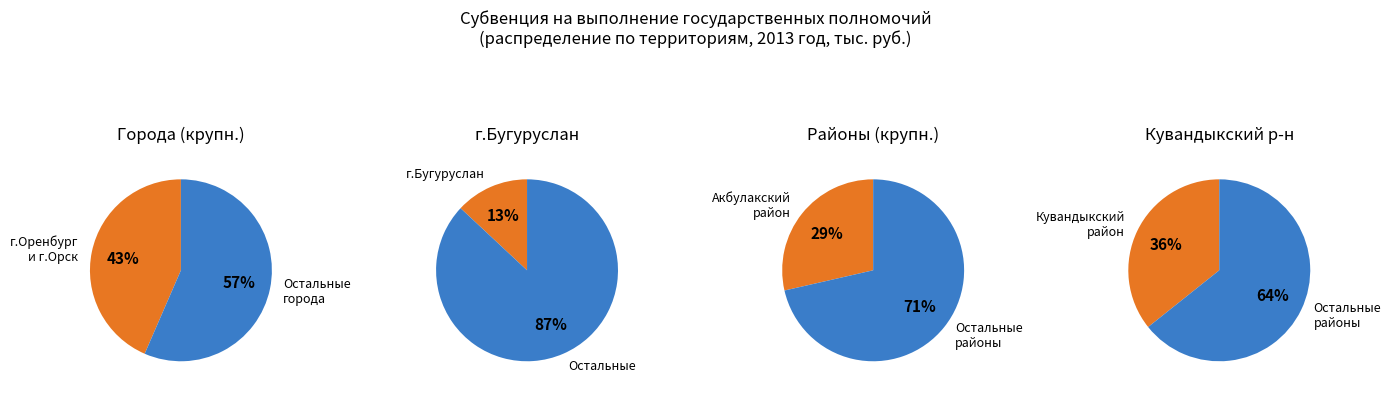

True or false: г.Оренбург accounts for 3% of the total.

False